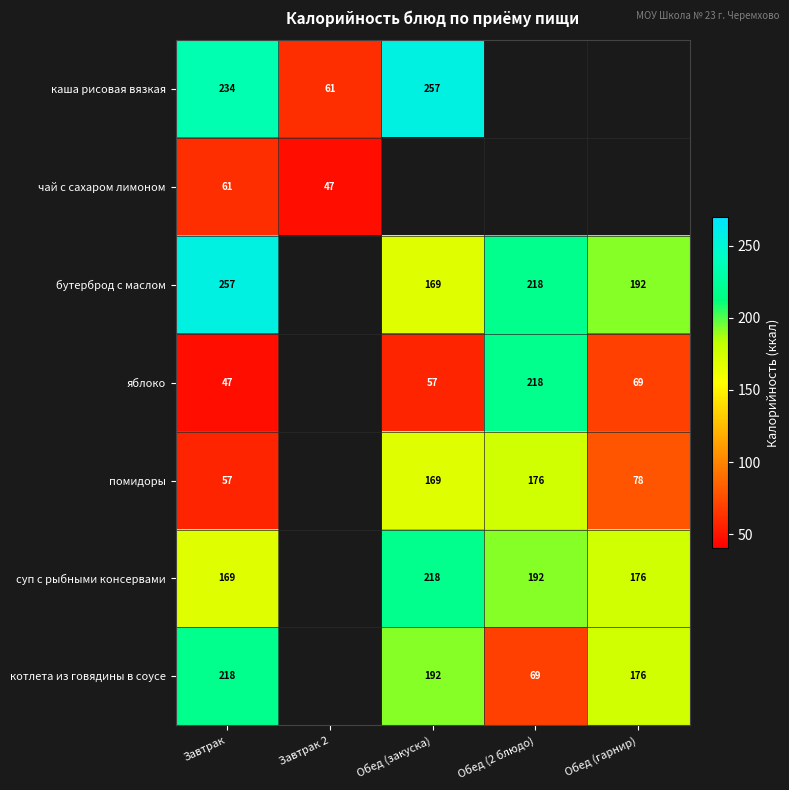

At Завтрак, list the series in order from smallest to largest.

яблоко, помидоры, чай с сахаром лимоном, суп с рыбными консервами, котлета из говядины в соусе, каша рисовая вязкая, бутерброд с маслом